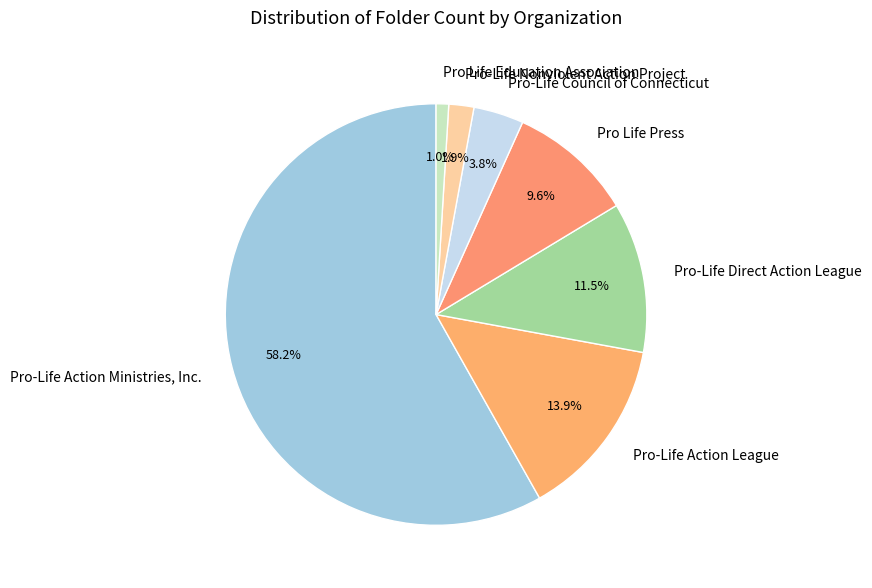

Which slice is the largest?

Pro-Life Action Ministries, Inc.